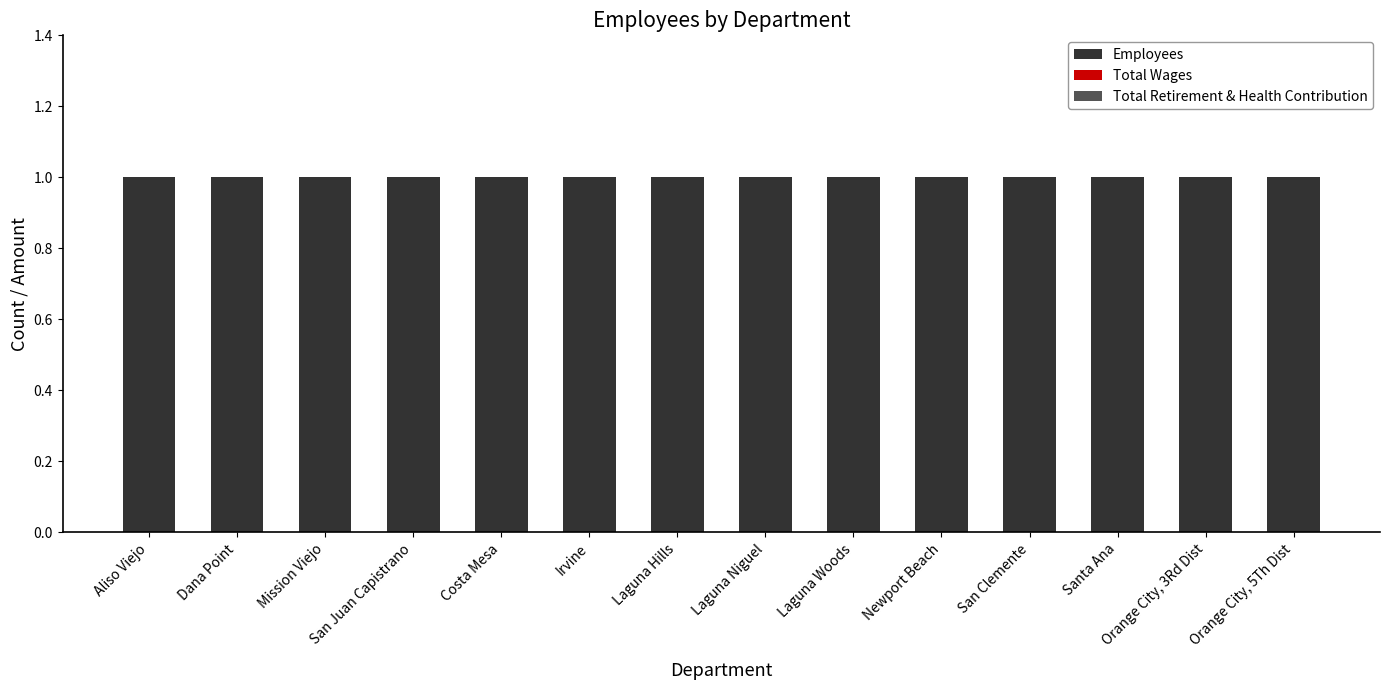

Which has a higher value, Orange City, 5Th Dist or Irvine?

Orange City, 5Th Dist